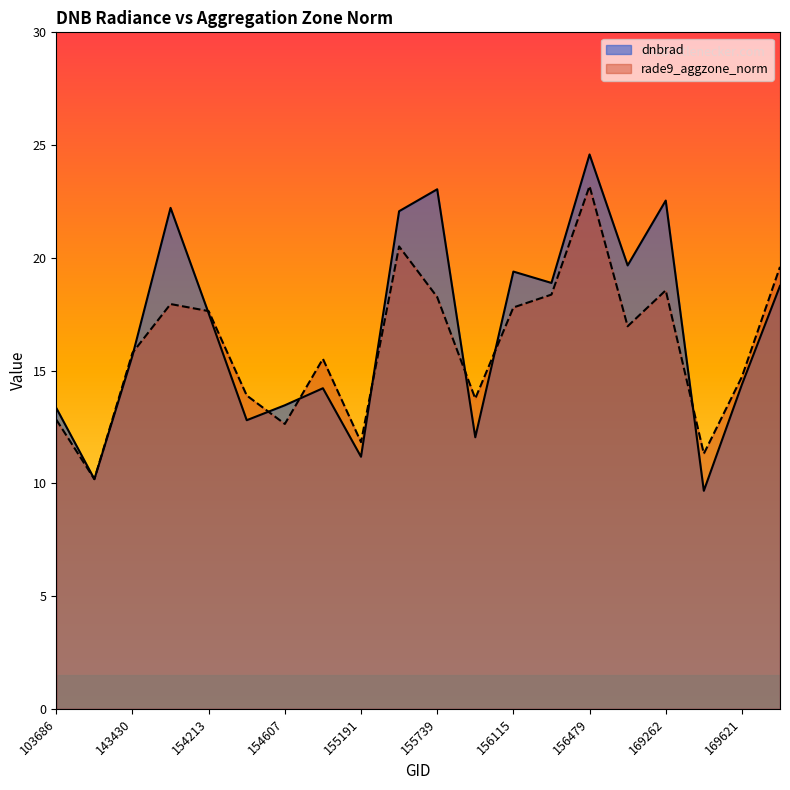

How many lines are shown in the chart?

2